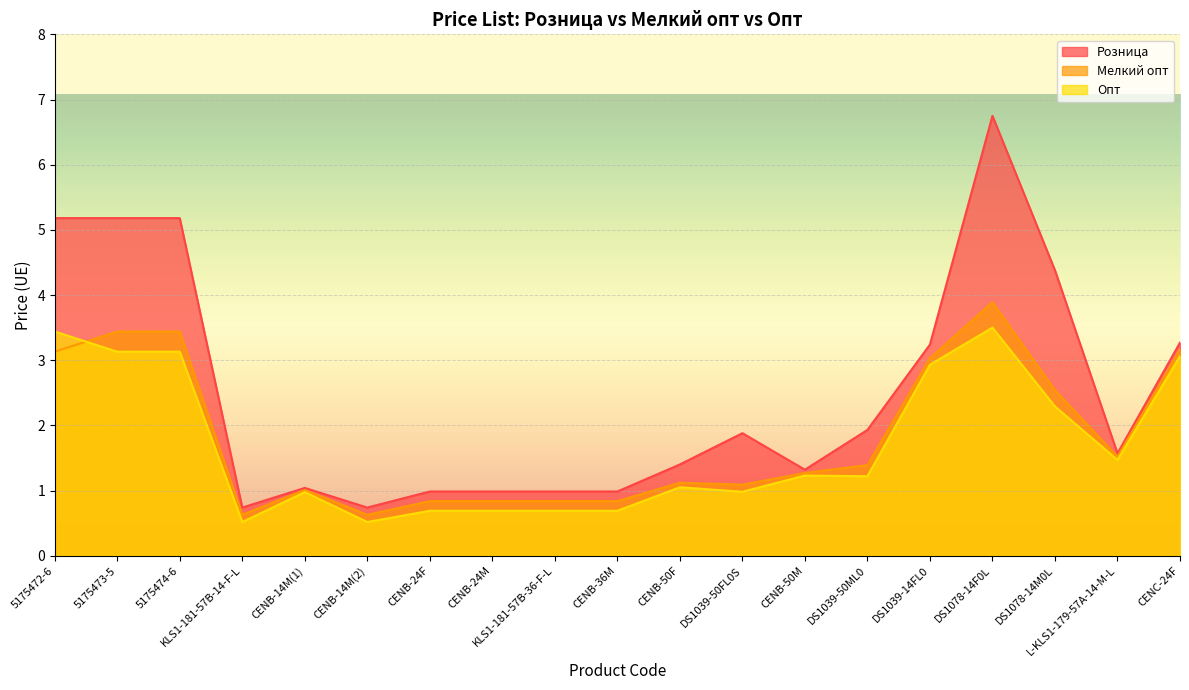

Is the value of Розница at CENB-14M(2) greater than the value of Мелкий опт at CENB-24M?

No